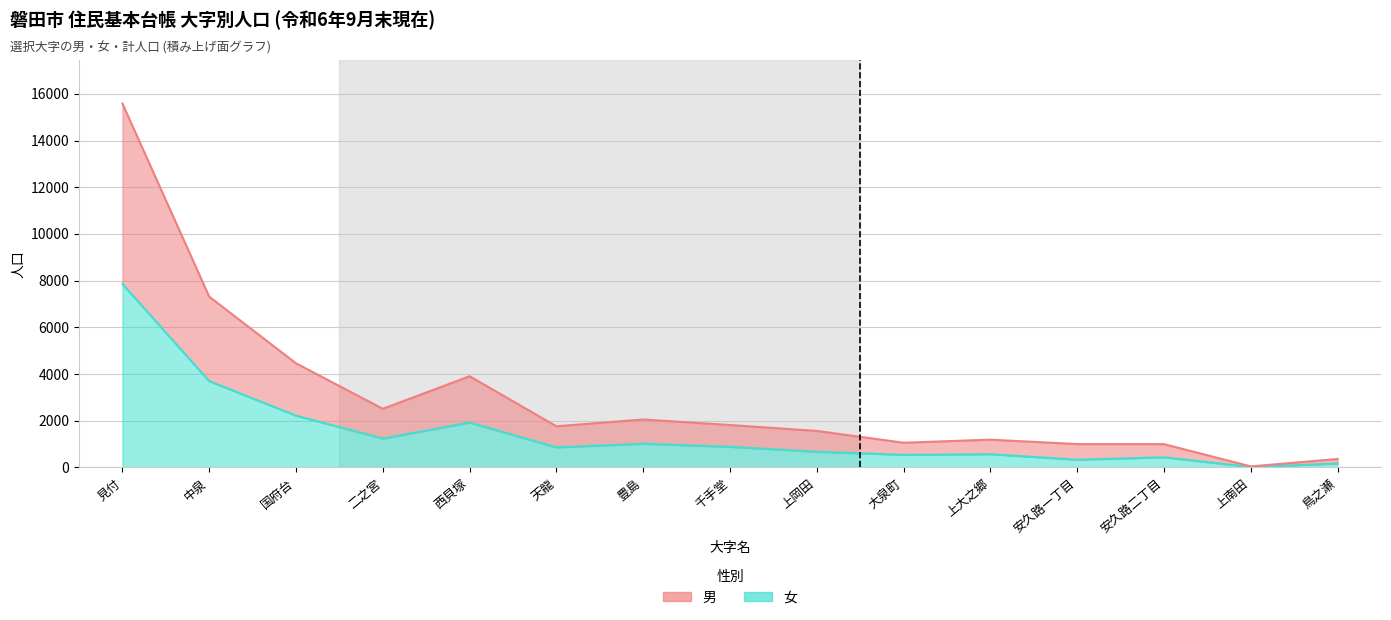

What is the difference between the 男 values at 鳥之瀬 and 安久路二丁目?

635